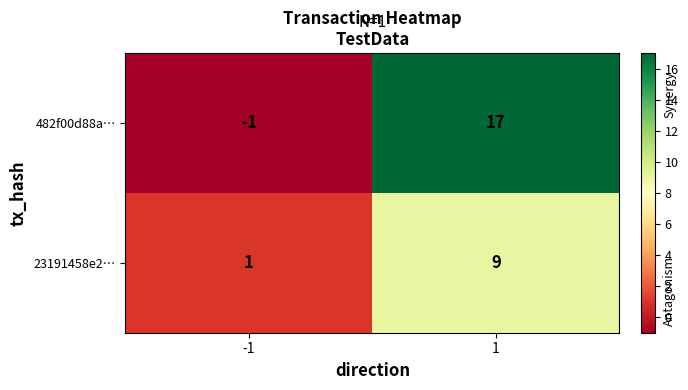

Which series has the widest spread of values?

482f00d88a…